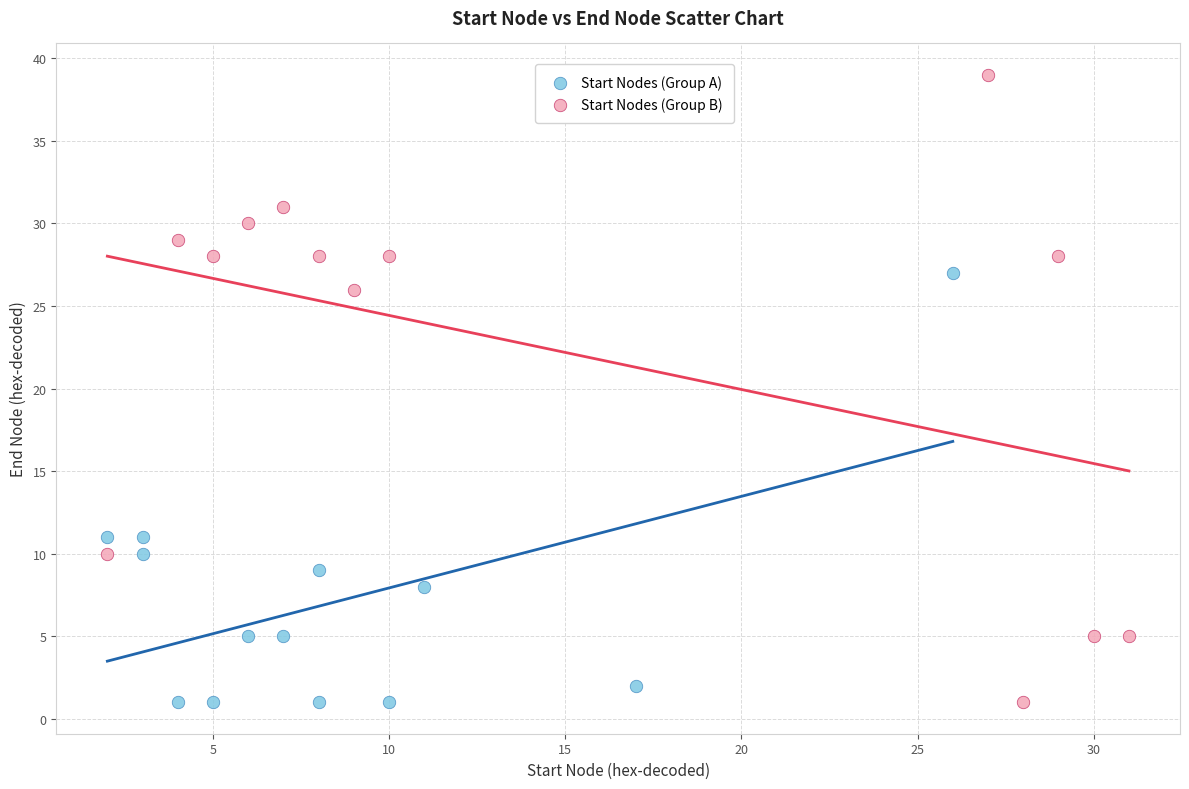

Which series has the largest Y range (max minus min)?

Start Nodes (Group B)